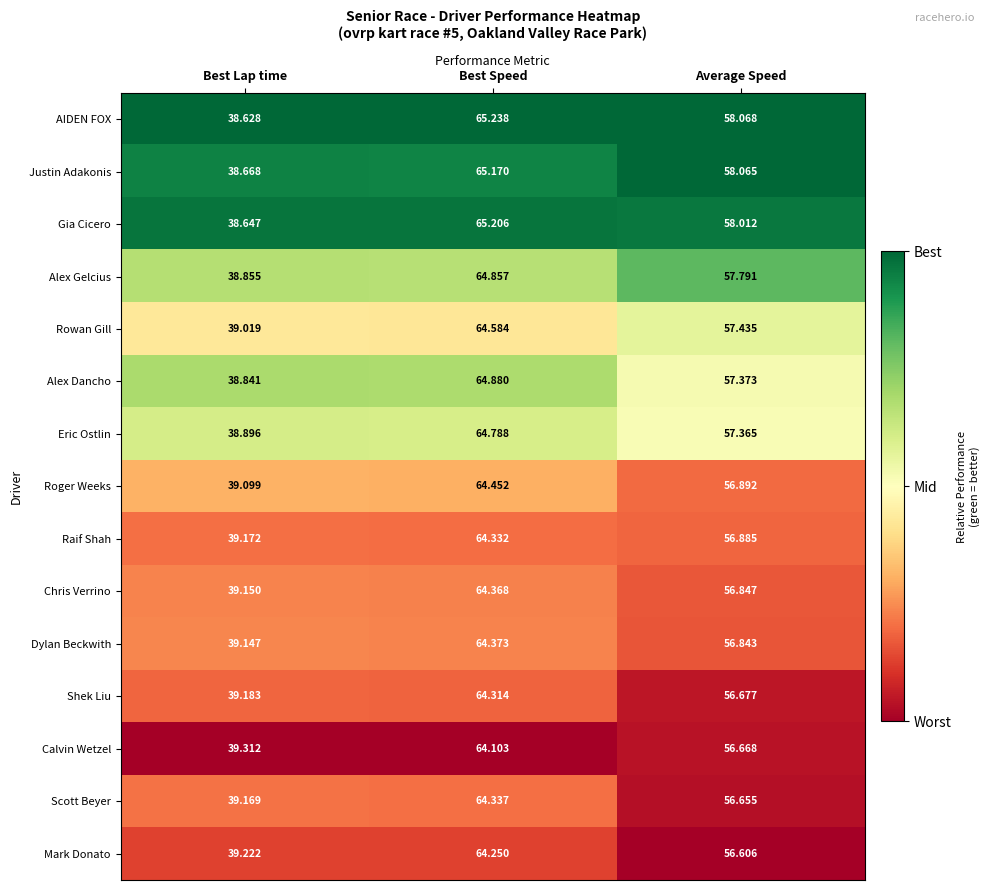

At which label is Eric Ostlin closest to 51?

Average Speed